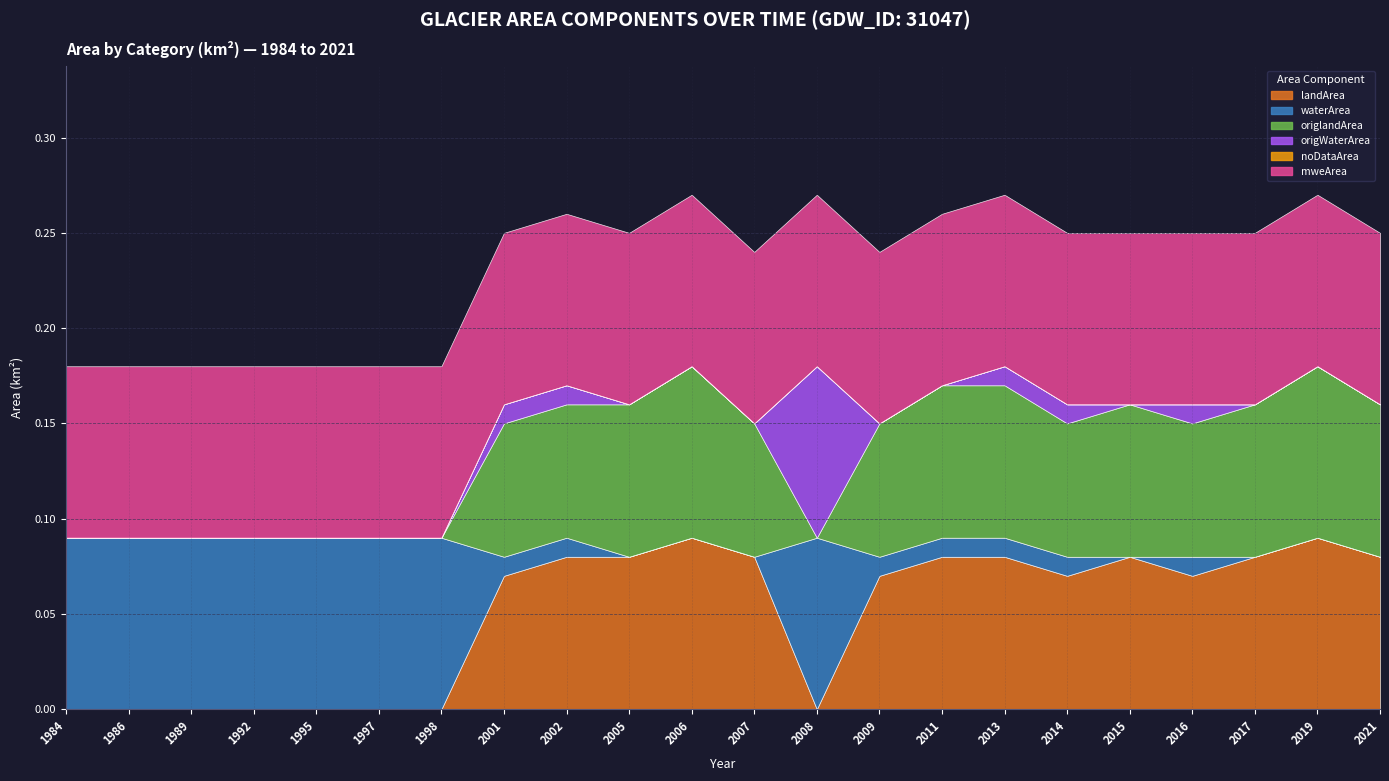

What is the value of the mweArea point at the 17th from the left?

0.1